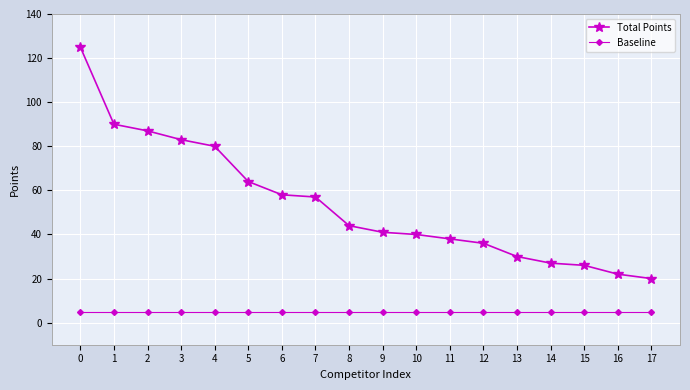

True or false: Total Points and Baseline cross at least once.

False